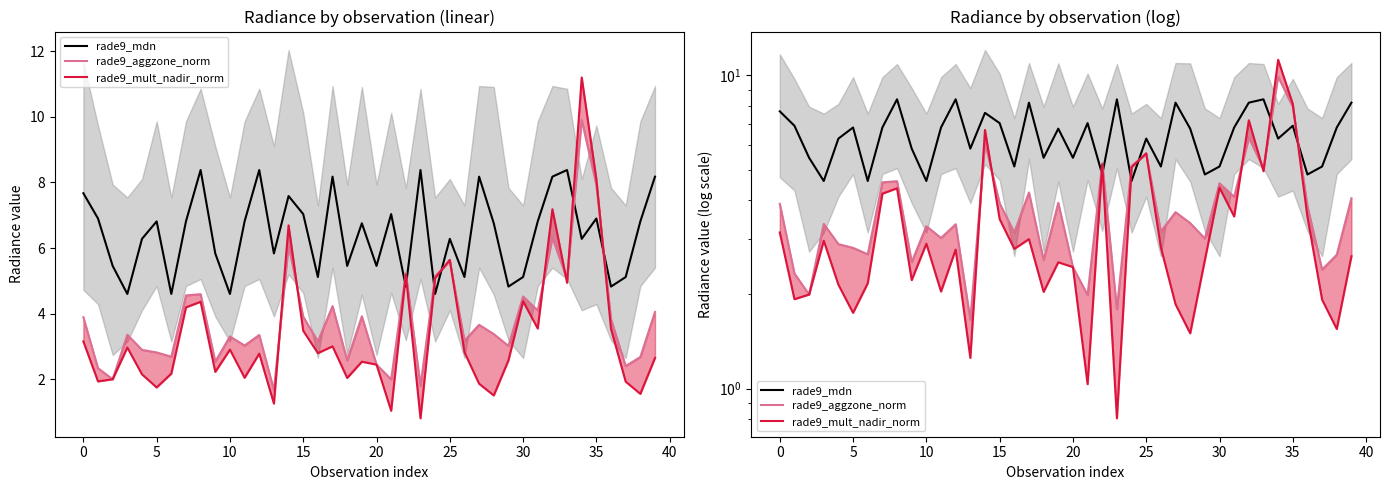

What is the average value of the rade9_aggzone_norm series?

3.8